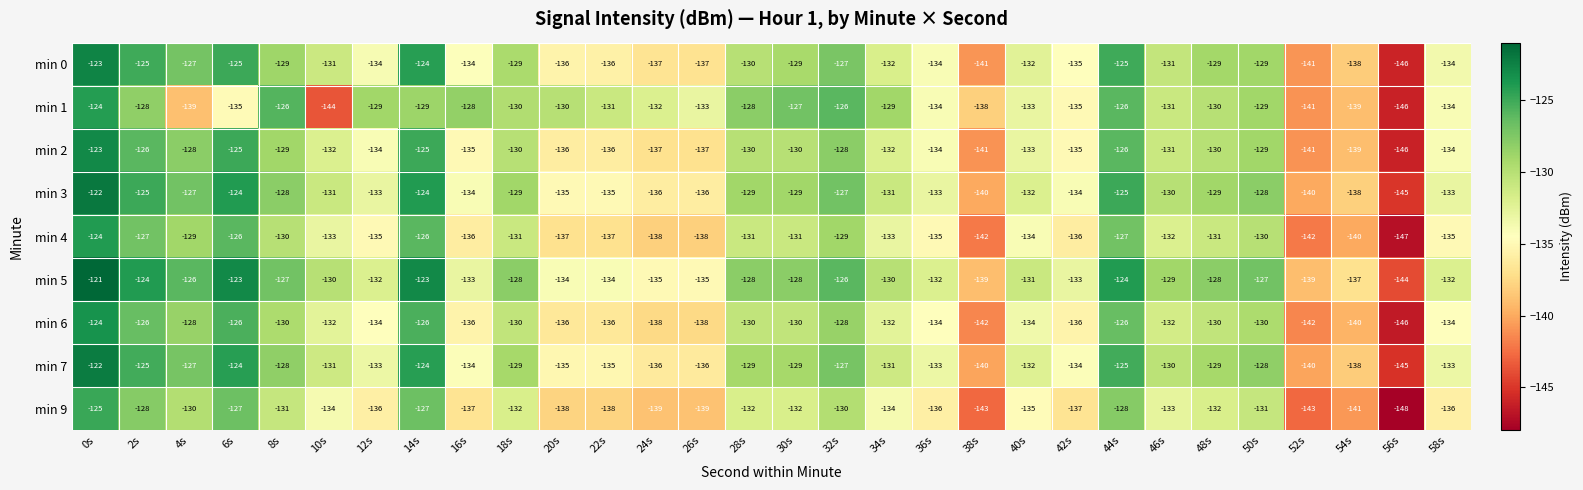

Is it true that min 5 equals -134 at 20s?

True